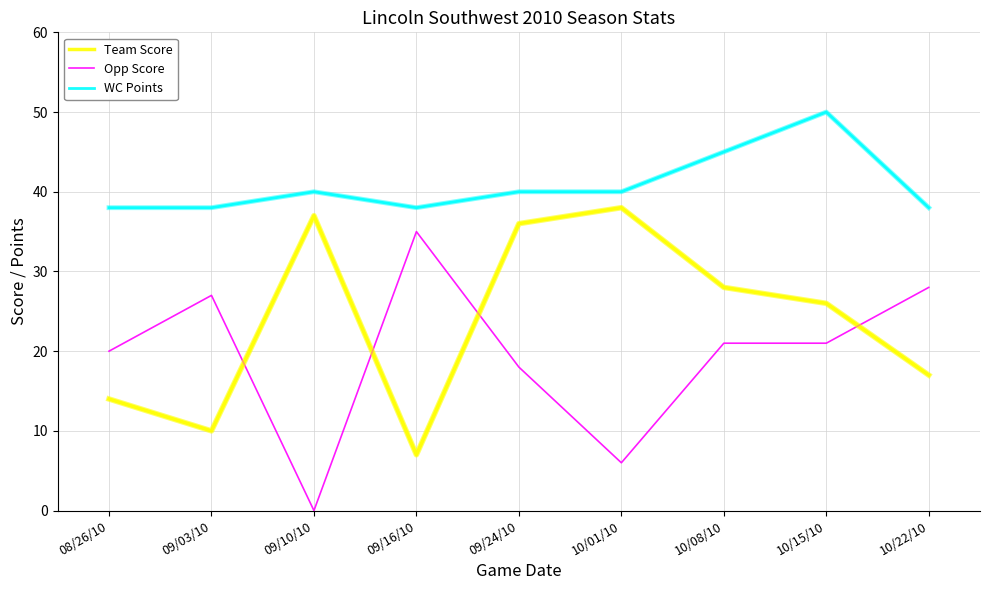

Reading right to left, extract all data points from this chart.

Team Score: 10/22/10=17	10/15/10=26	10/08/10=28	10/01/10=38	09/24/10=36	09/16/10=7	09/10/10=37	09/03/10=10	08/26/10=14
Opp Score: 10/22/10=28	10/15/10=21	10/08/10=21	10/01/10=6	09/24/10=18	09/16/10=35	09/10/10=0	09/03/10=27	08/26/10=20
WC Points: 10/22/10=38	10/15/10=50	10/08/10=45	10/01/10=40	09/24/10=40	09/16/10=38	09/10/10=40	09/03/10=38	08/26/10=38